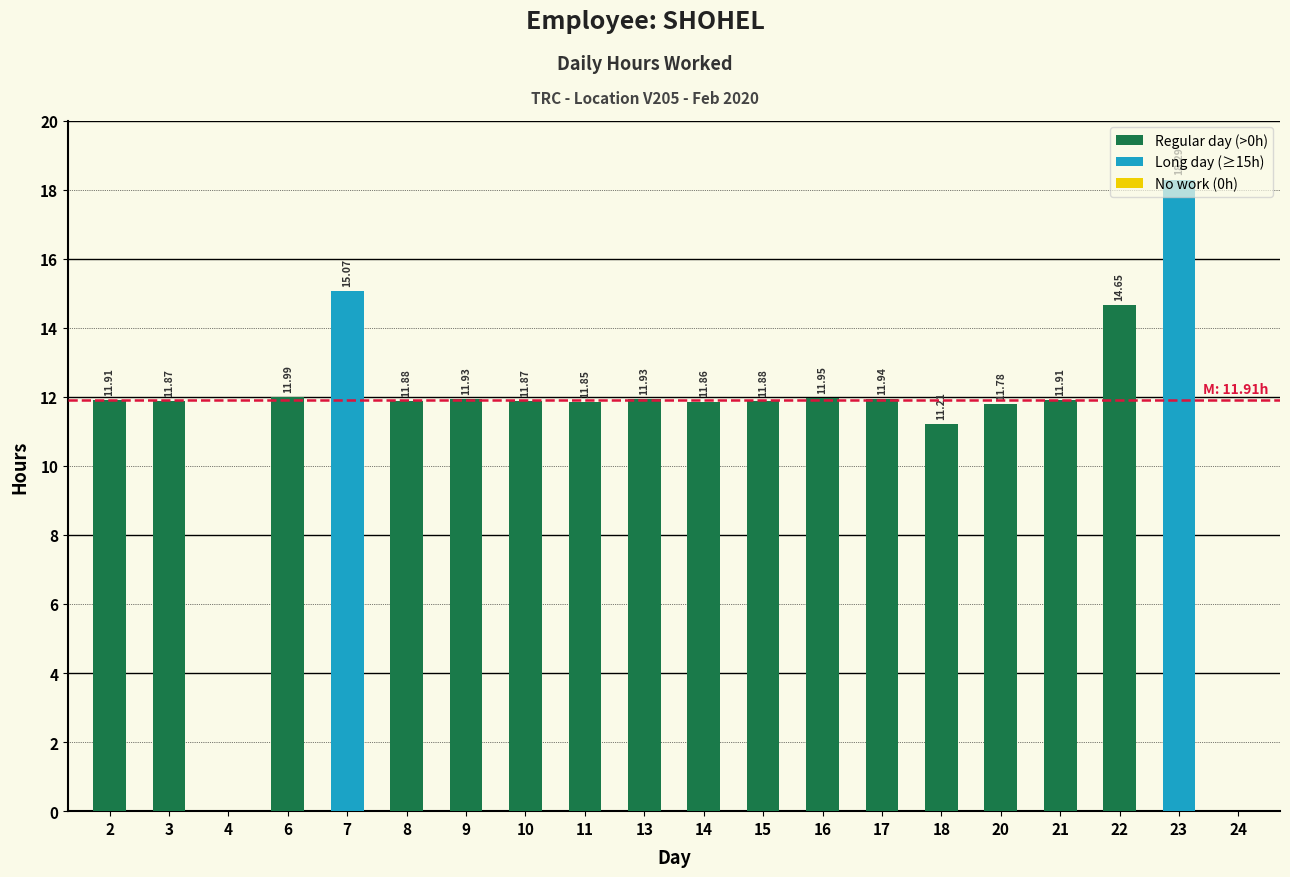

What is the sum of all values?

225.8